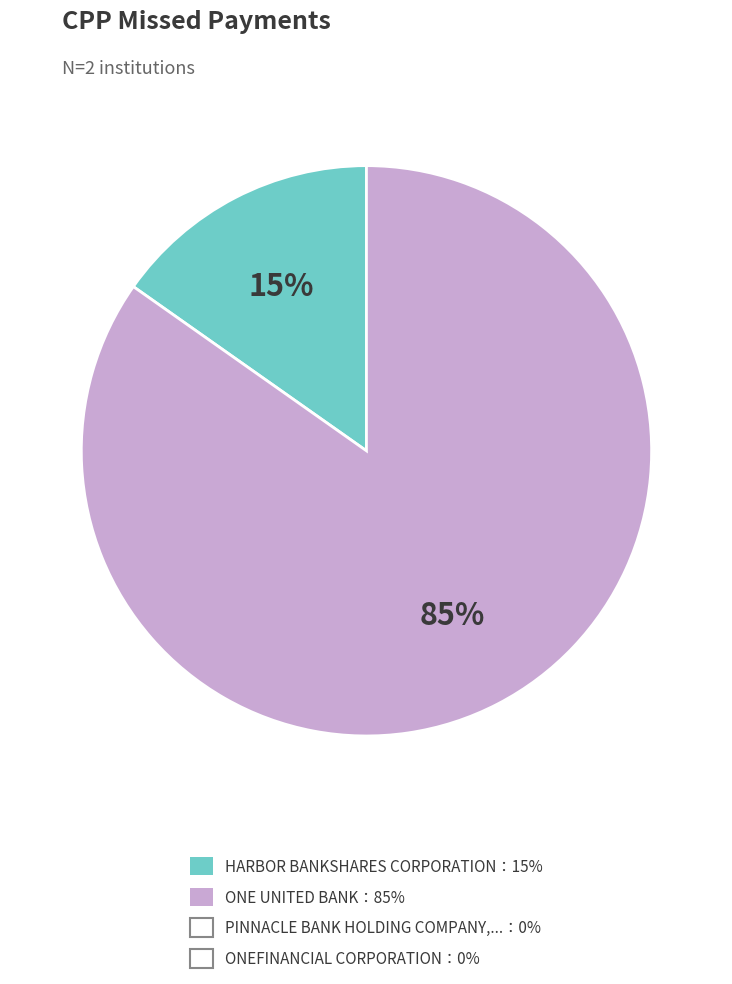

Does any single category account for the majority?

Yes